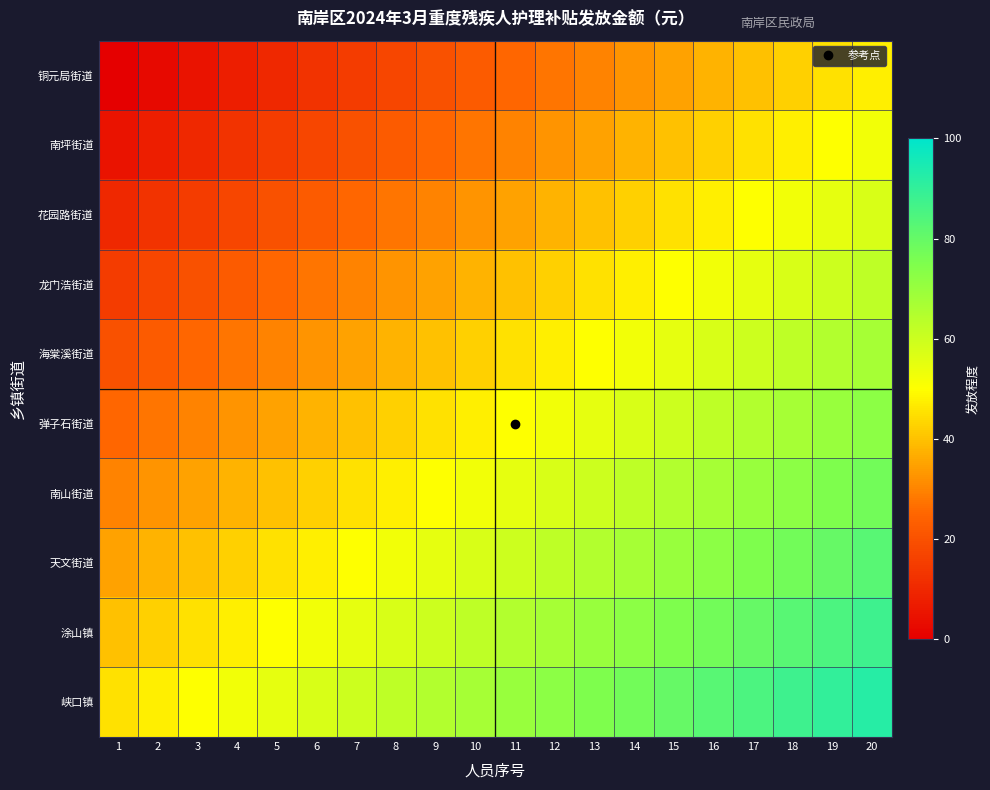

Which series has the largest range (max minus min)?

铜元局街道